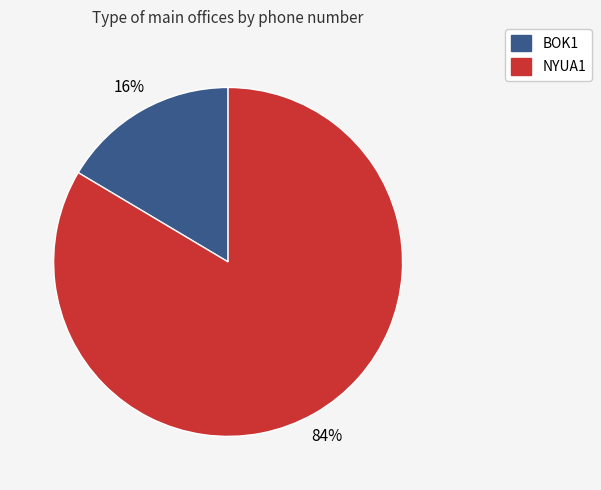

Does NYUA1 represent more than half of the total?

Yes